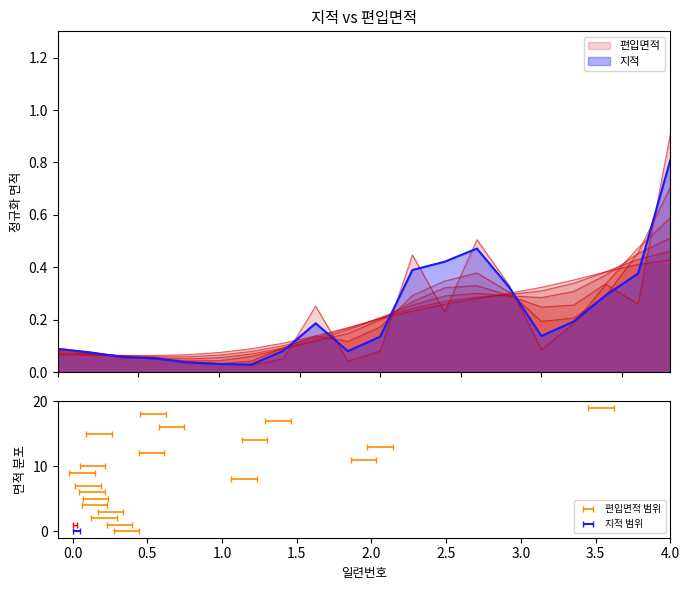

Reading left to right, transcribe all the data shown in this chart.

1=0.1	2=0.1	3=0.1	4=0.1	5=0.0	6=0.0	7=0.0	8=0.1	9=0.3	10=0.0	11=0.1	12=0.4	13=0.2	14=0.5	15=0.3	16=0.1	17=0.2	18=0.3	20=0.3	21=0.9